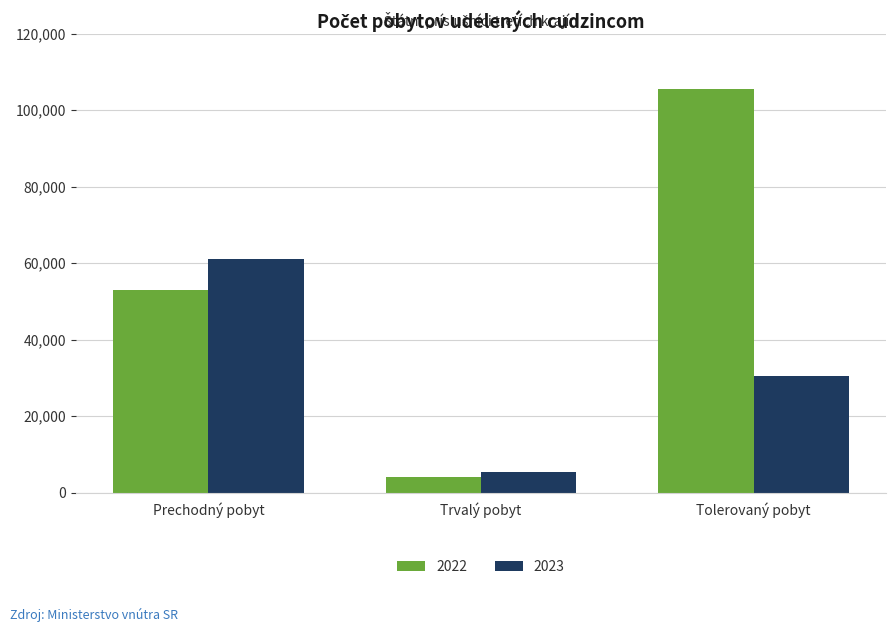

Count the number of data series in this chart.

2